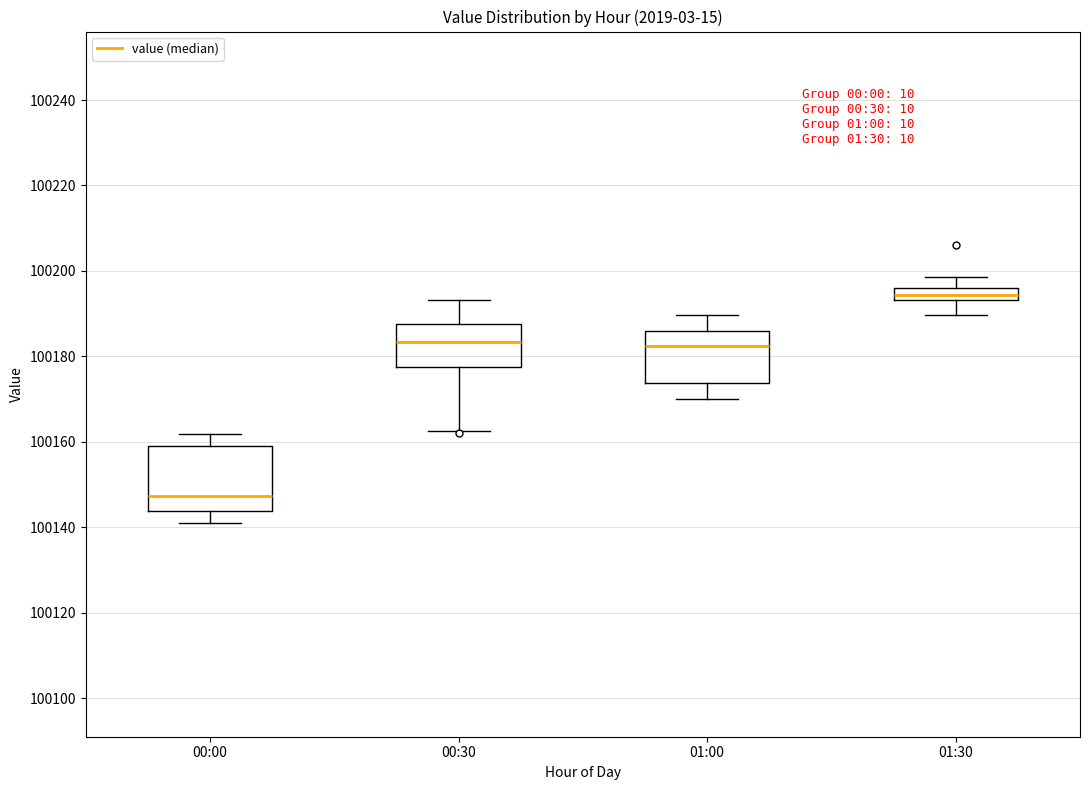

Which box's median line is the lowest?

00:00